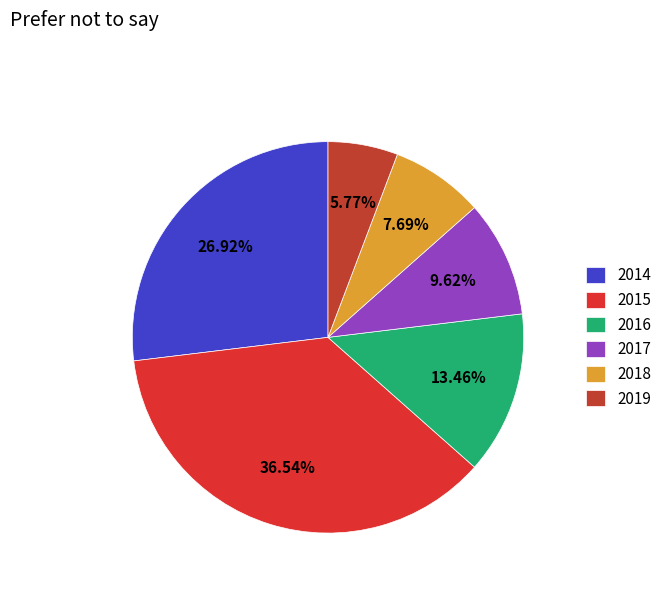

To the nearest percent, what percentage of the pie is 2014?

27%